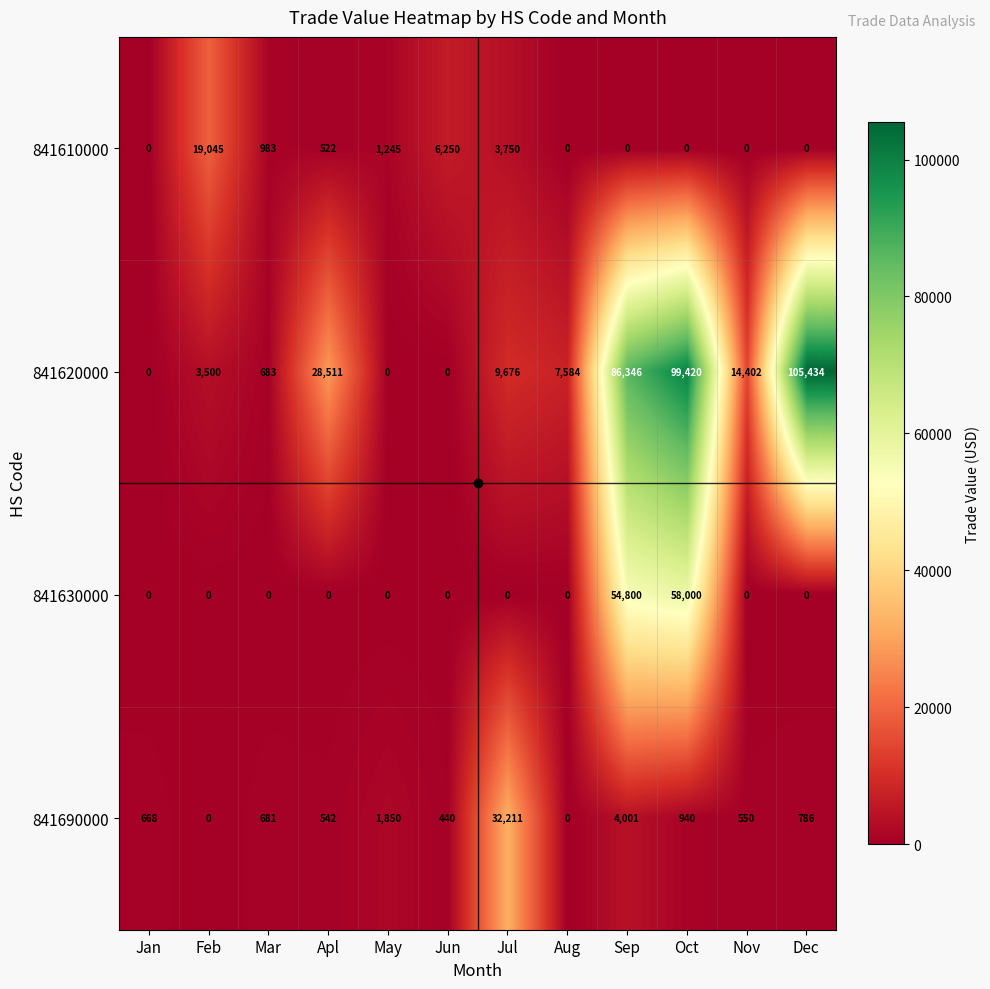

Where is 841630000 nearest to the value 29000?

Sep